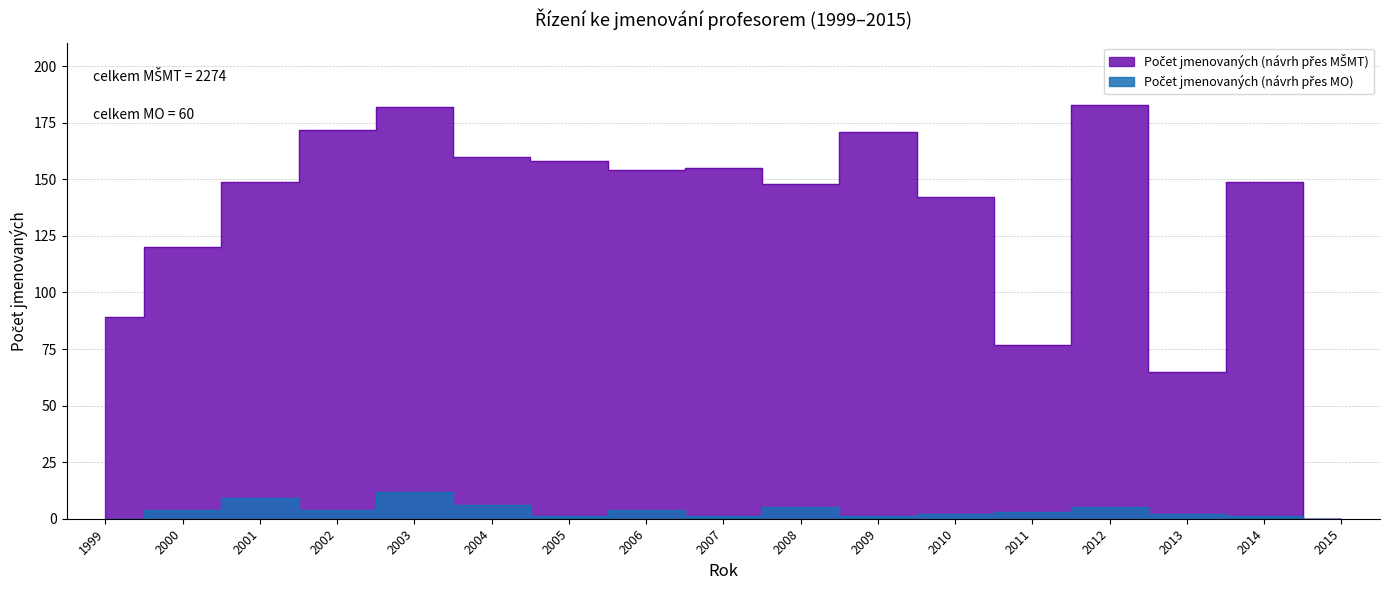

Which category has the highest value across all series?

2012